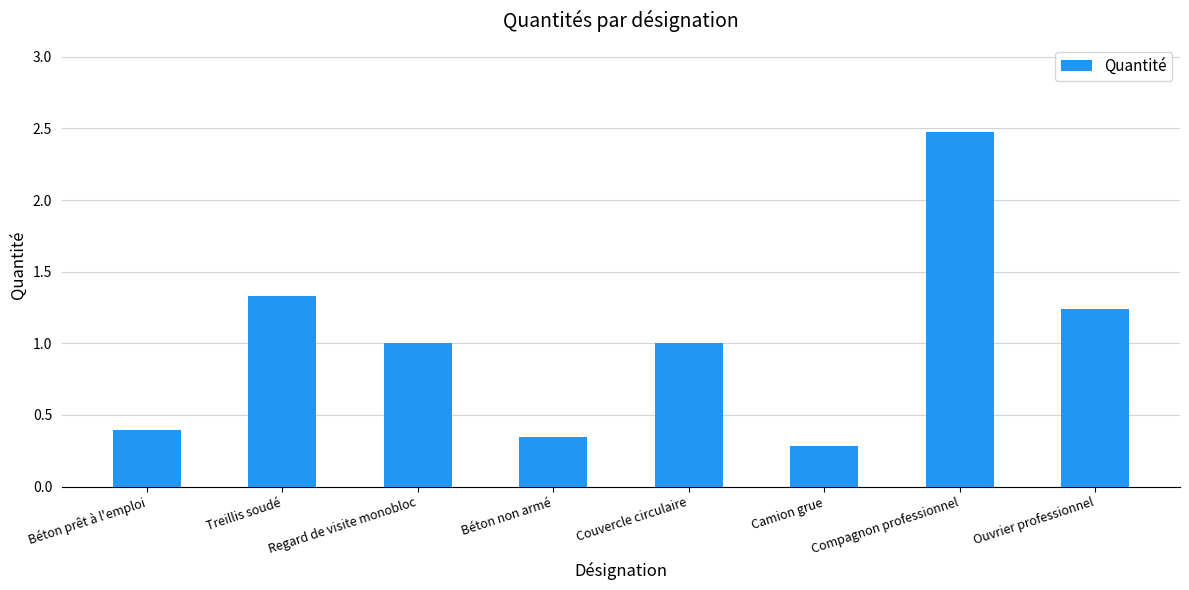

Count the number of categories in the chart.

8